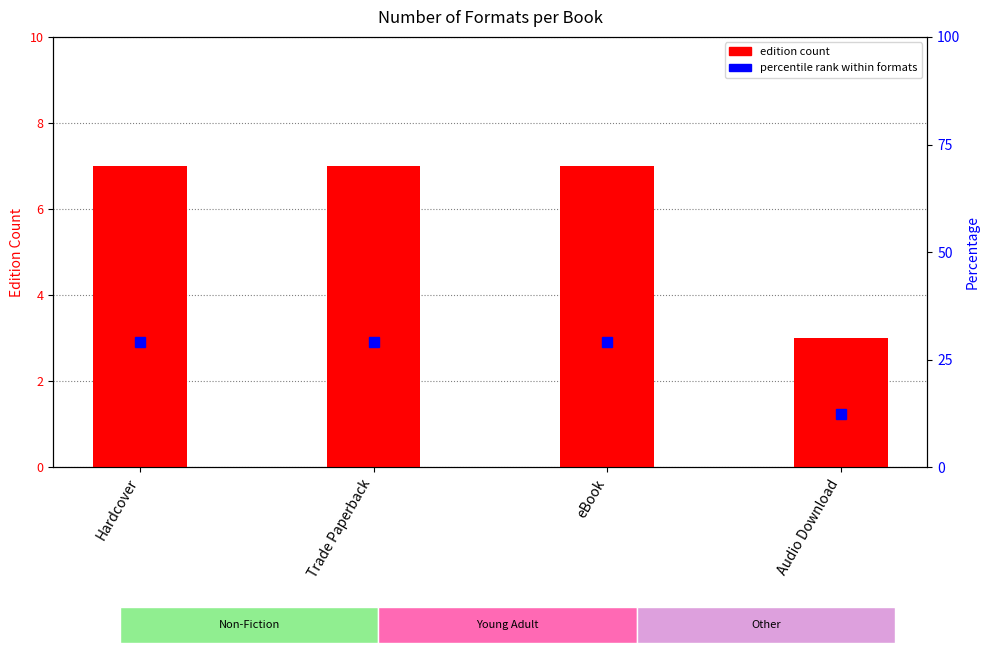

At which label is percentile rank within formats closest to 20?

Audio Download